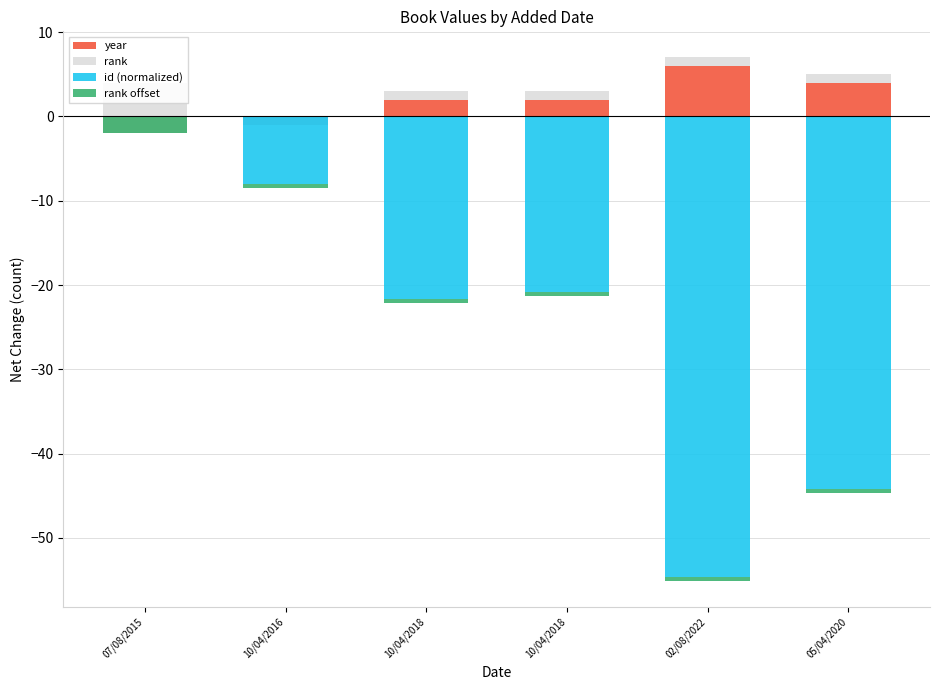

The value of rank offset at 05/04/2020 is -0.5. True or false?

True